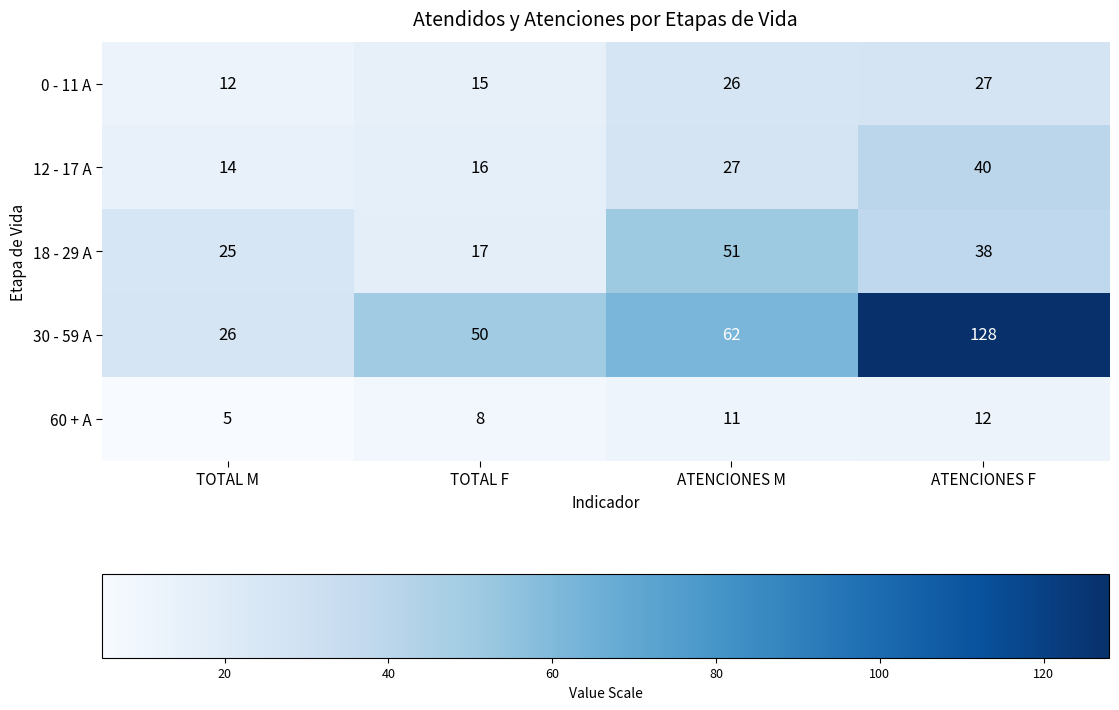

What is the minimum value shown in the chart?

5